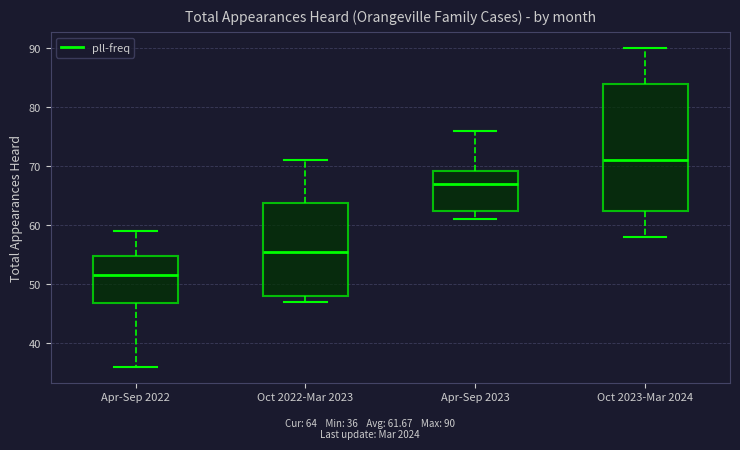

Where is the upper edge of the box for Oct 2023-Mar 2024 on the y-axis? The values are not printed on the chart, so give them approximately, as read against the axis.

84